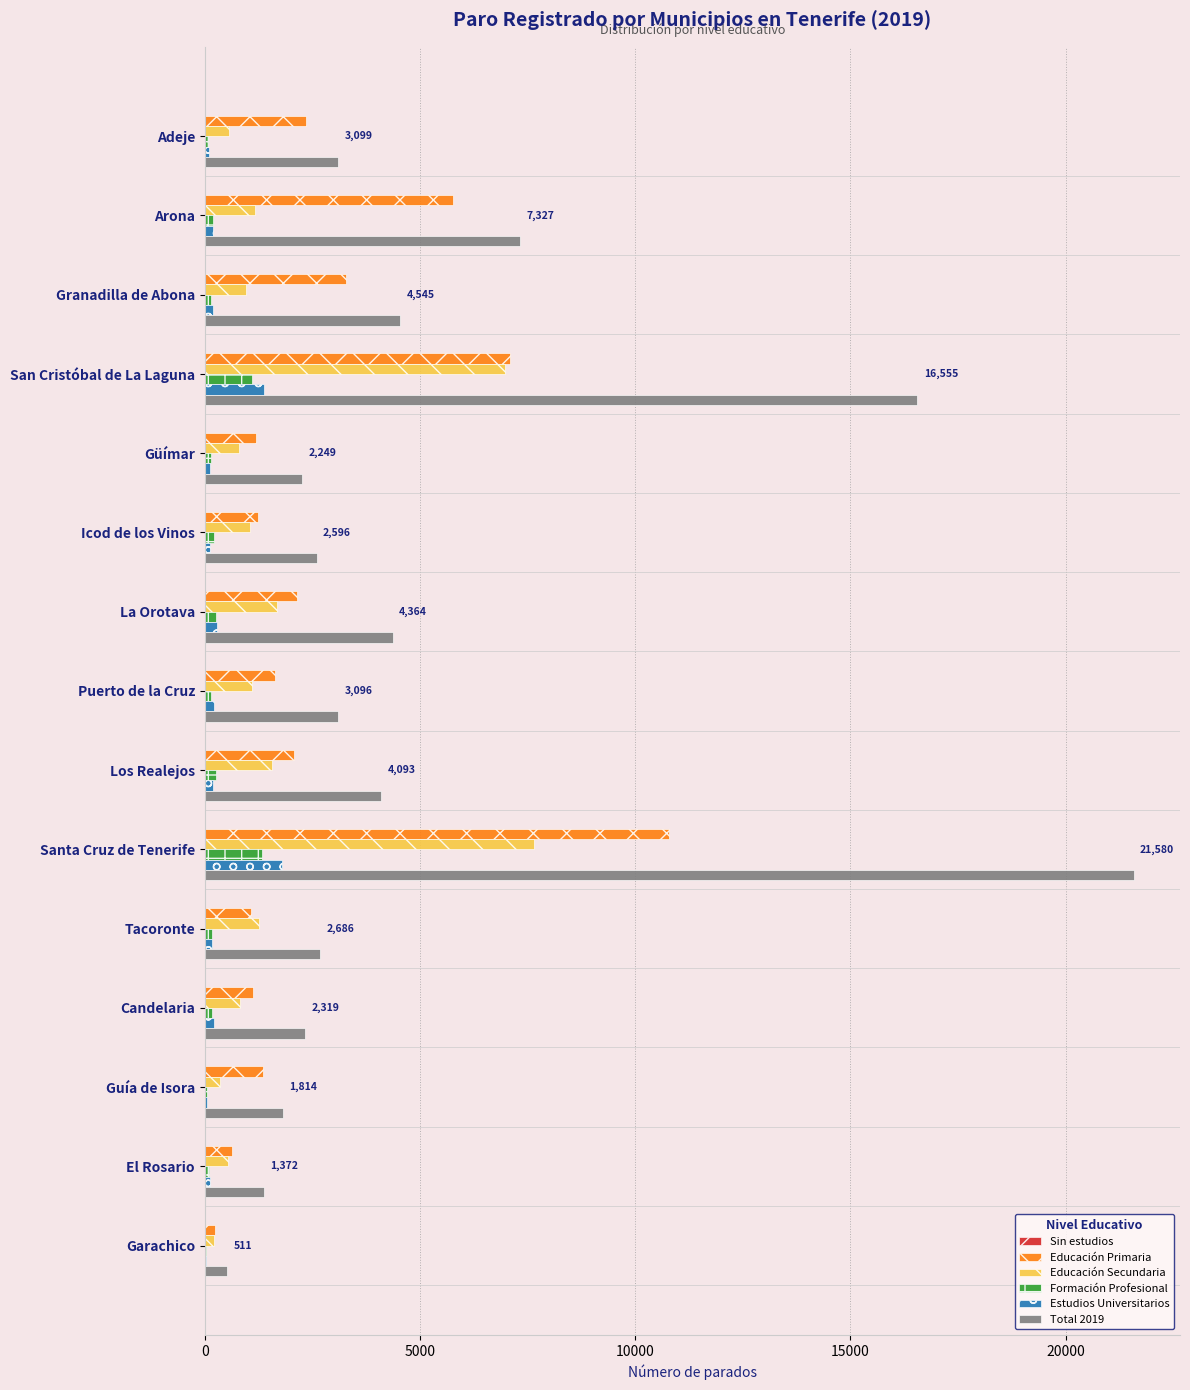

At which category is the sum across all series the highest?

Santa Cruz de Tenerife